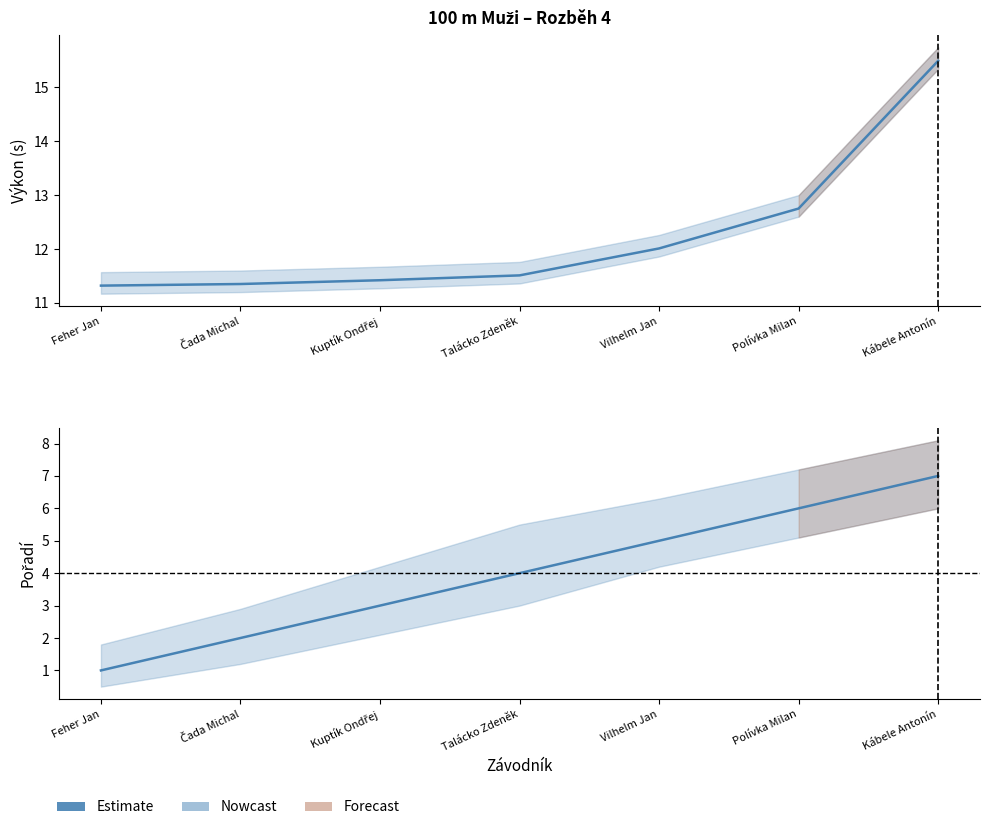

What is the spread (max minus min) of values at Talácko Zdeněk?

7.5